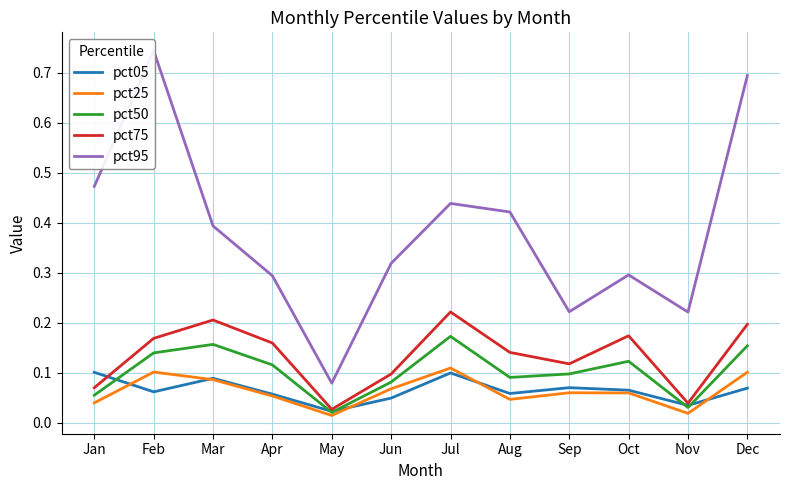

Where is the first local maximum for pct75?

Mar